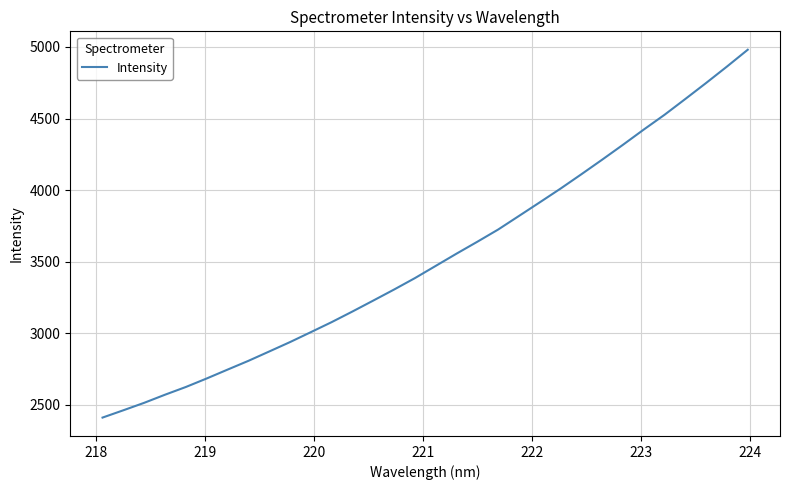

What is the difference between the maximum and minimum values?

2569.6